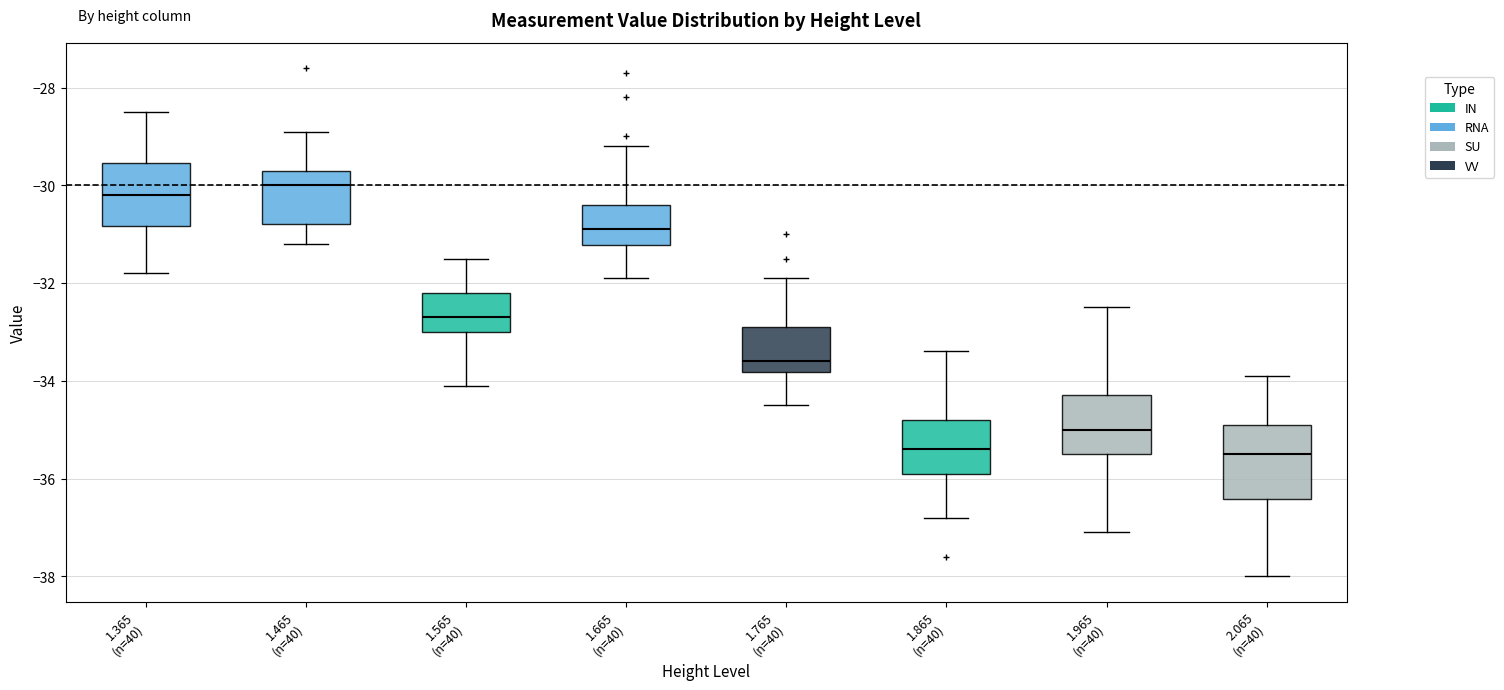

Where does the lower whisker of the box for 1.365 (n=40) end on the y-axis? The values are not printed on the chart, so give them approximately, as read against the axis.

-31.8